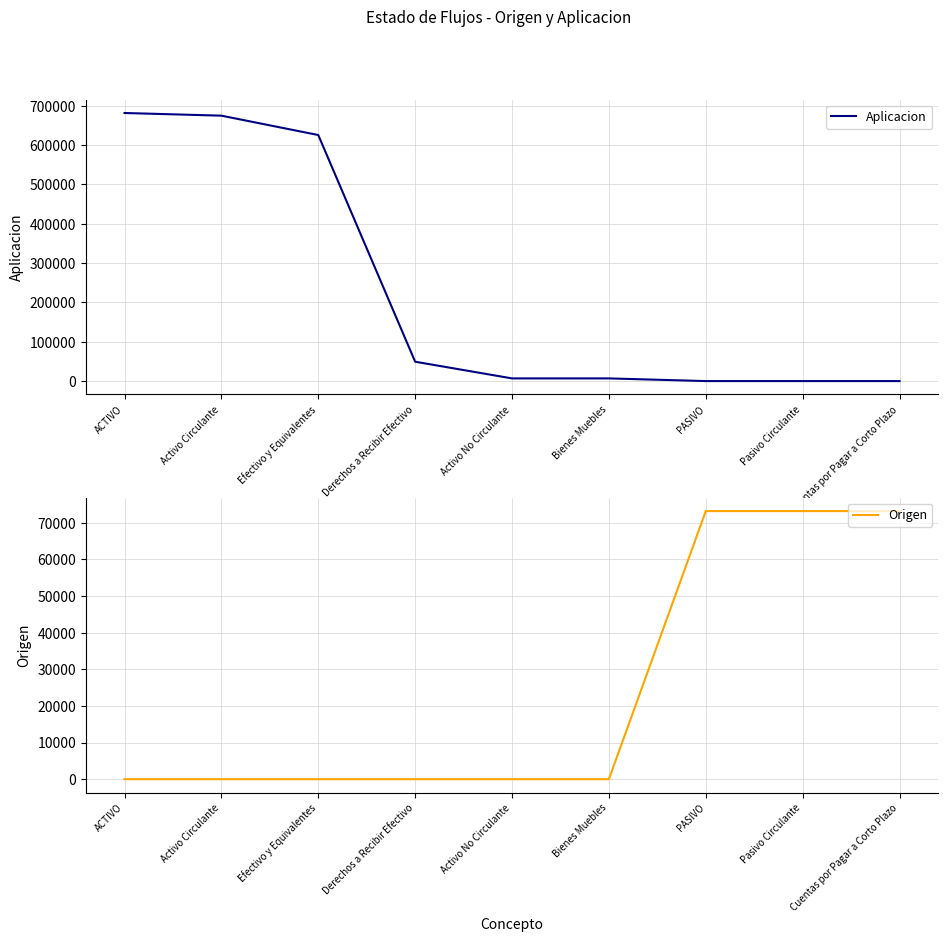

What is the average value of the Aplicacion series?

227141.6